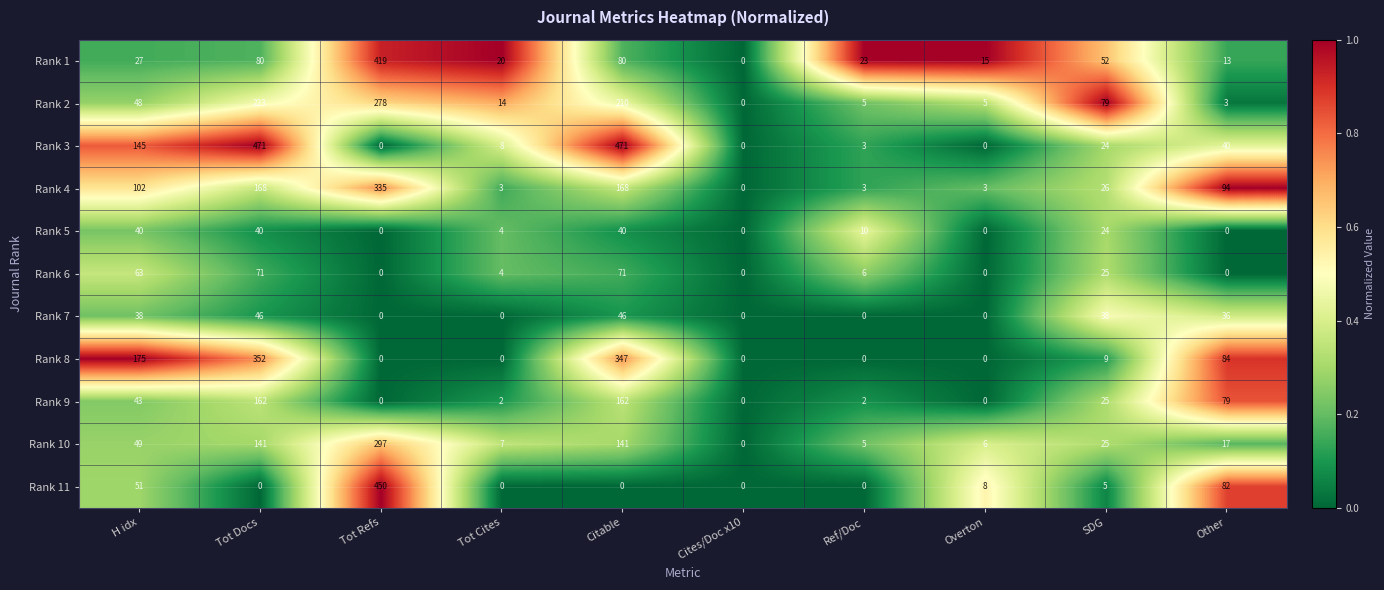

Is the value of Rank 3 at H idx greater than the value of Rank 7 at Cites/Doc x10?

Yes